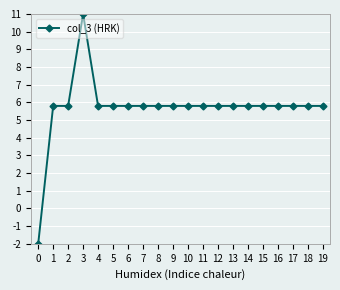

What is the maximum value shown in the chart?

11.0